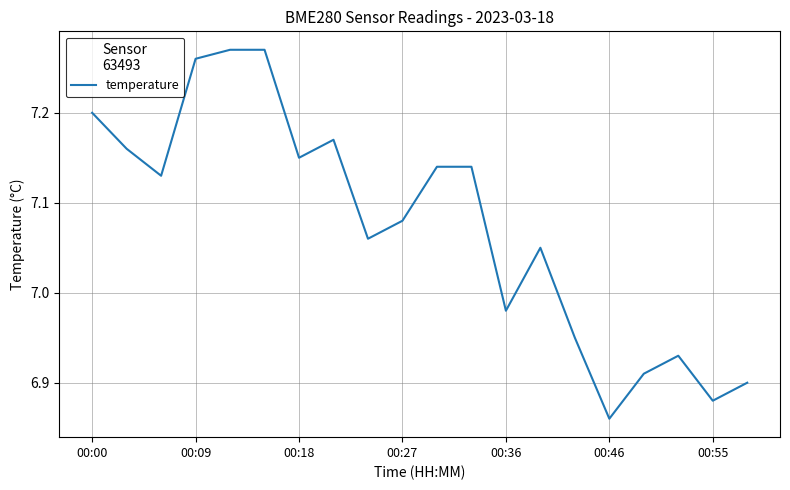

What is the difference between the maximum and minimum values?

0.4